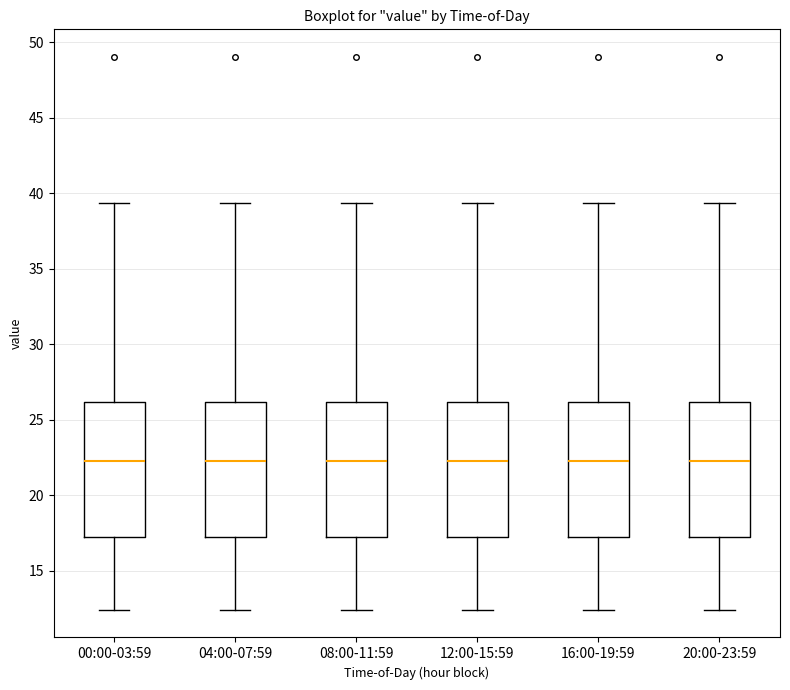

Reading left to right, transcribe this box plot: for each box, give where its median line is, the range the box spans, and where its two whiskers end, as read against the y-axis. The values are not printed on the chart, so give them approximately, as read against the axis.

00:00-03:59: median 22.5, box 17.5 to 26.0, whiskers 12.5 to 39.5
04:00-07:59: median 22.5, box 17.5 to 26.0, whiskers 12.5 to 39.5
08:00-11:59: median 22.5, box 17.5 to 26.0, whiskers 12.5 to 39.5
12:00-15:59: median 22.5, box 17.5 to 26.0, whiskers 12.5 to 39.5
16:00-19:59: median 22.5, box 17.5 to 26.0, whiskers 12.5 to 39.5
20:00-23:59: median 22.5, box 17.5 to 26.0, whiskers 12.5 to 39.5